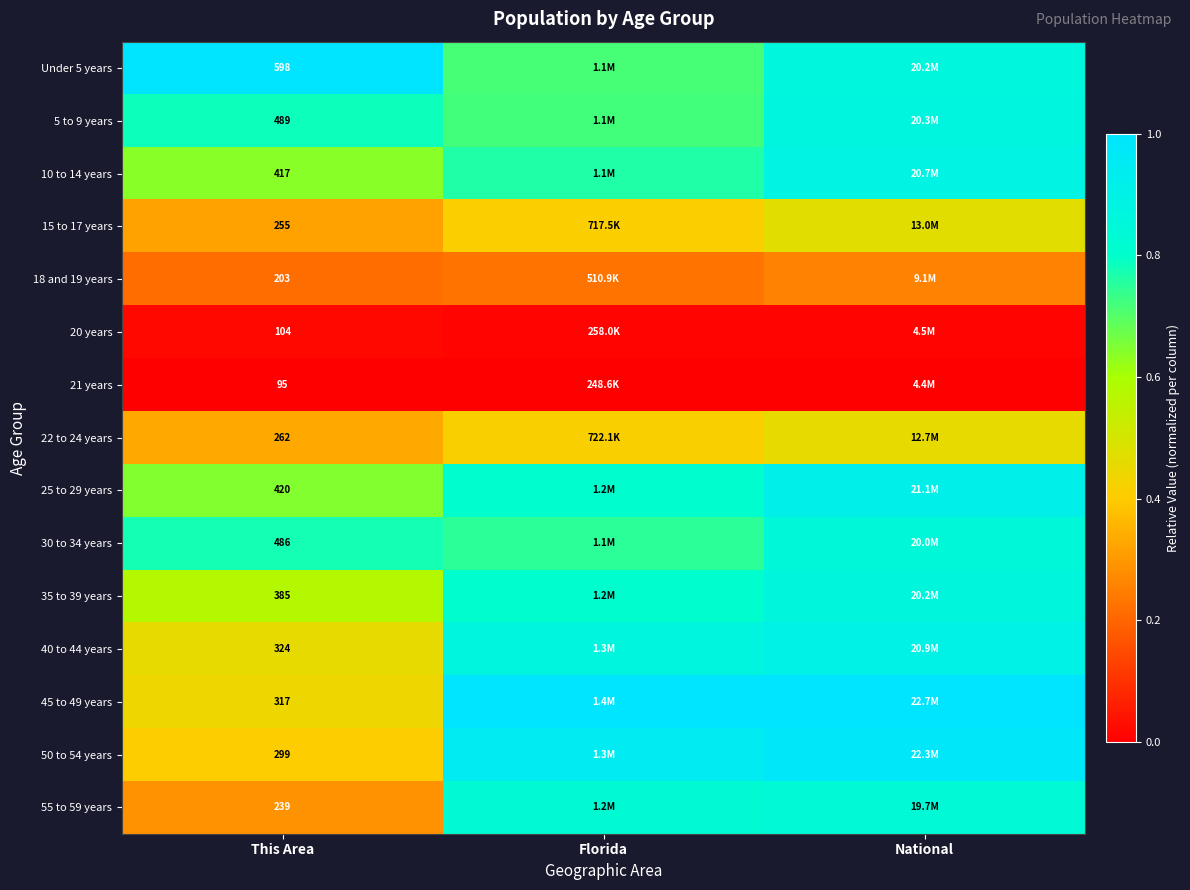

At which label is 55 to 59 years closest to 0?

This Area